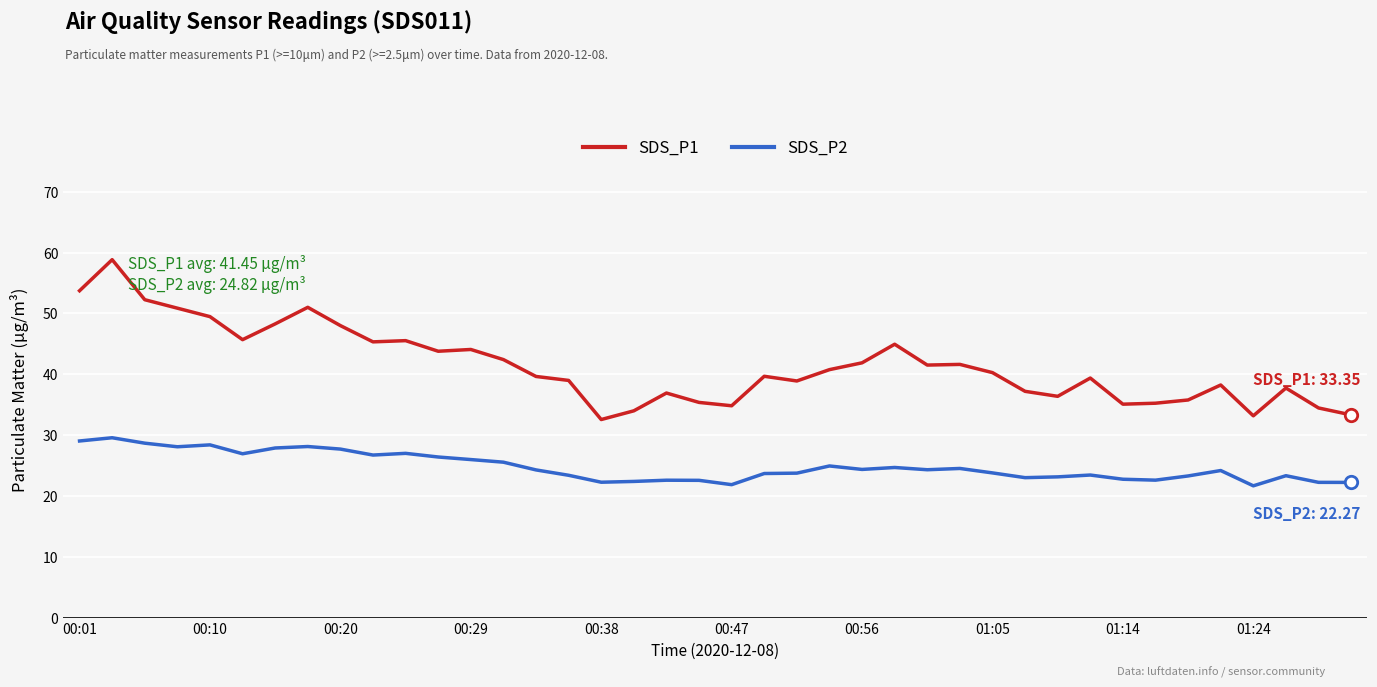

Which series has the largest total across all categories?

SDS_P1